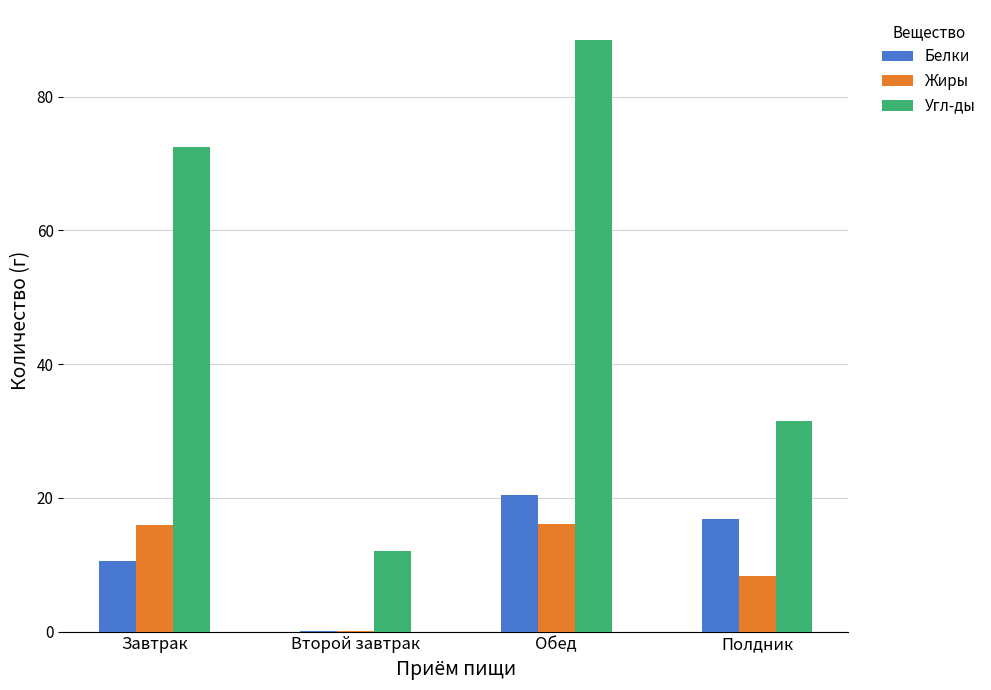

What is the difference between the Жиры values at Полдник and Второй завтрак?

8.2